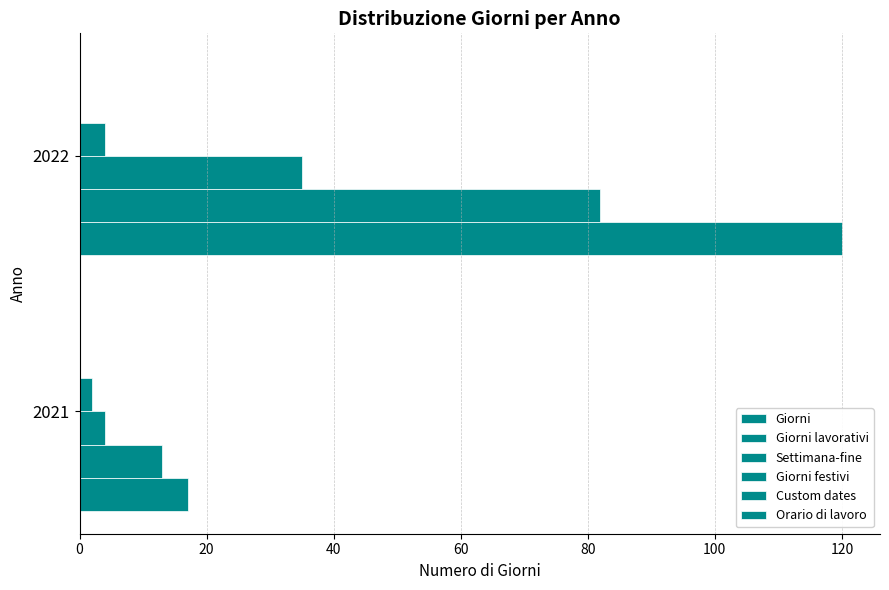

Count the number of data series in this chart.

4